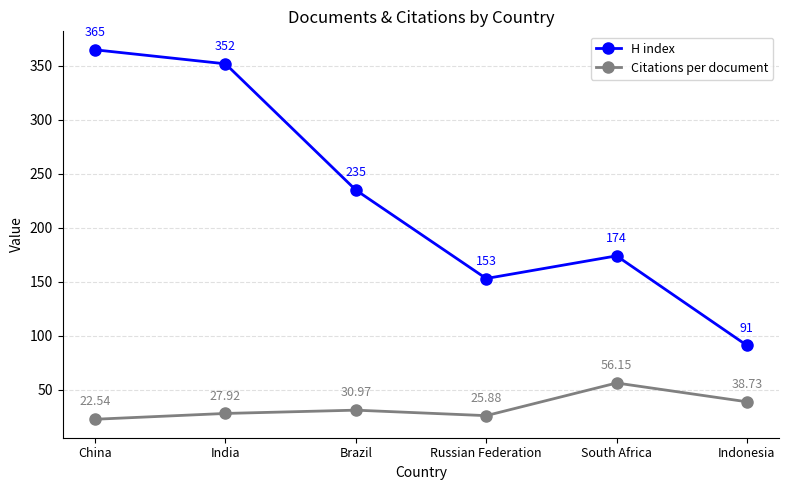

Which series has the widest spread of values?

H index